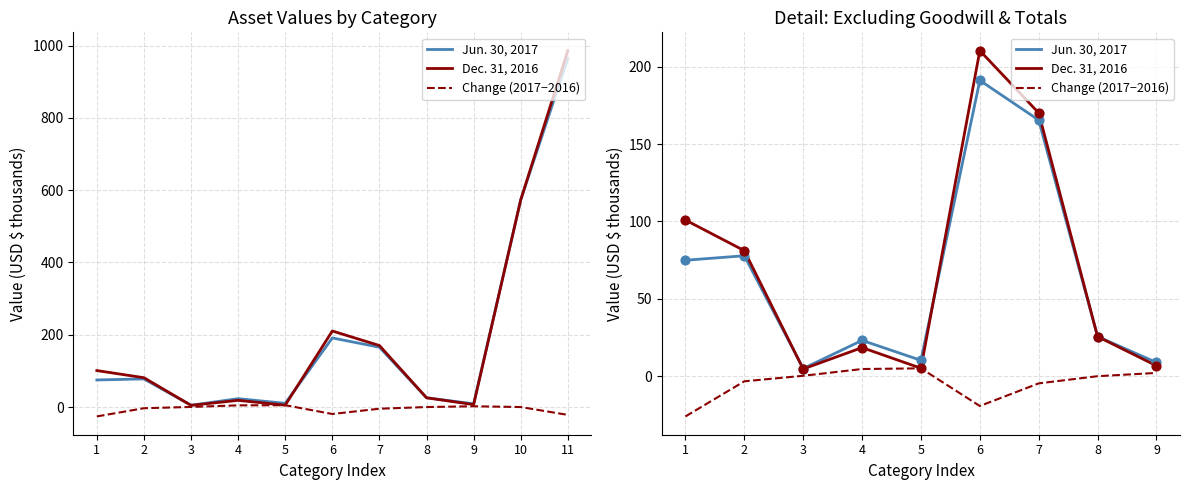

At which category is the sum across all series the highest?

6